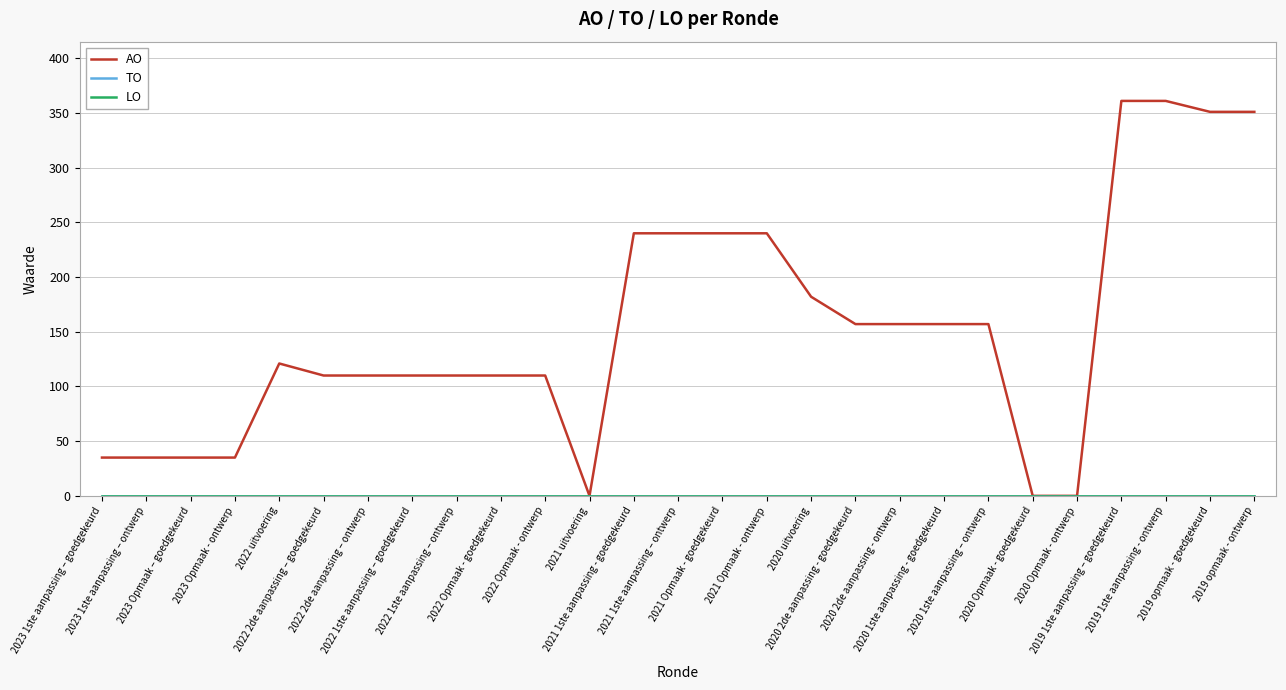

Reading left to right, what are all the values shown in this chart?

AO: 2023 1ste aanpassing – goedgekeurd=35	2023 1ste aanpassing – ontwerp=35	2023 Opmaak – goedgekeurd=35	2023 Opmaak - ontwerp=35	2022 uitvoering=121	2022 2de aanpassing – goedgekeurd=110	2022 2de aanpassing – ontwerp=110	2022 1ste aanpassing – goedgekeurd=110	2022 1ste aanpassing – ontwerp=110	2022 Opmaak - goedgekeurd=110	2022 Opmaak - ontwerp=110	2021 uitvoering=0	2021 1ste aanpassing - goedgekeurd=240	2021 1ste aanpassing – ontwerp=240	2021 Opmaak - goedgekeurd=240	2021 Opmaak - ontwerp=240	2020 uitvoering=182	2020 2de aanpassing - goedgekeurd=157	2020 2de aanpassing - ontwerp=157	2020 1ste aanpassing - goedgekeurd=157	2020 1ste aanpassing – ontwerp=157	2020 Opmaak - goedgekeurd=0	2020 Opmaak - ontwerp=0	2019 1ste aanpassing – goedgekeurd=361	2019 1ste aanpassing - ontwerp=361	2019 opmaak - goedgekeurd=351	2019 opmaak - ontwerp=351
TO: 2023 1ste aanpassing – goedgekeurd=0	2023 1ste aanpassing – ontwerp=0	2023 Opmaak – goedgekeurd=0	2023 Opmaak - ontwerp=0	2022 uitvoering=0	2022 2de aanpassing – goedgekeurd=0	2022 2de aanpassing – ontwerp=0	2022 1ste aanpassing – goedgekeurd=0	2022 1ste aanpassing – ontwerp=0	2022 Opmaak - goedgekeurd=0	2022 Opmaak - ontwerp=0	2021 uitvoering=0	2021 1ste aanpassing - goedgekeurd=0	2021 1ste aanpassing – ontwerp=0	2021 Opmaak - goedgekeurd=0	2021 Opmaak - ontwerp=0	2020 uitvoering=0	2020 2de aanpassing - goedgekeurd=0	2020 2de aanpassing - ontwerp=0	2020 1ste aanpassing - goedgekeurd=0	2020 1ste aanpassing – ontwerp=0	2020 Opmaak - goedgekeurd=0	2020 Opmaak - ontwerp=0	2019 1ste aanpassing – goedgekeurd=0	2019 1ste aanpassing - ontwerp=0	2019 opmaak - goedgekeurd=0	2019 opmaak - ontwerp=0
LO: 2023 1ste aanpassing – goedgekeurd=0	2023 1ste aanpassing – ontwerp=0	2023 Opmaak – goedgekeurd=0	2023 Opmaak - ontwerp=0	2022 uitvoering=0	2022 2de aanpassing – goedgekeurd=0	2022 2de aanpassing – ontwerp=0	2022 1ste aanpassing – goedgekeurd=0	2022 1ste aanpassing – ontwerp=0	2022 Opmaak - goedgekeurd=0	2022 Opmaak - ontwerp=0	2021 uitvoering=0	2021 1ste aanpassing - goedgekeurd=0	2021 1ste aanpassing – ontwerp=0	2021 Opmaak - goedgekeurd=0	2021 Opmaak - ontwerp=0	2020 uitvoering=0	2020 2de aanpassing - goedgekeurd=0	2020 2de aanpassing - ontwerp=0	2020 1ste aanpassing - goedgekeurd=0	2020 1ste aanpassing – ontwerp=0	2020 Opmaak - goedgekeurd=0	2020 Opmaak - ontwerp=0	2019 1ste aanpassing – goedgekeurd=0	2019 1ste aanpassing - ontwerp=0	2019 opmaak - goedgekeurd=0	2019 opmaak - ontwerp=0